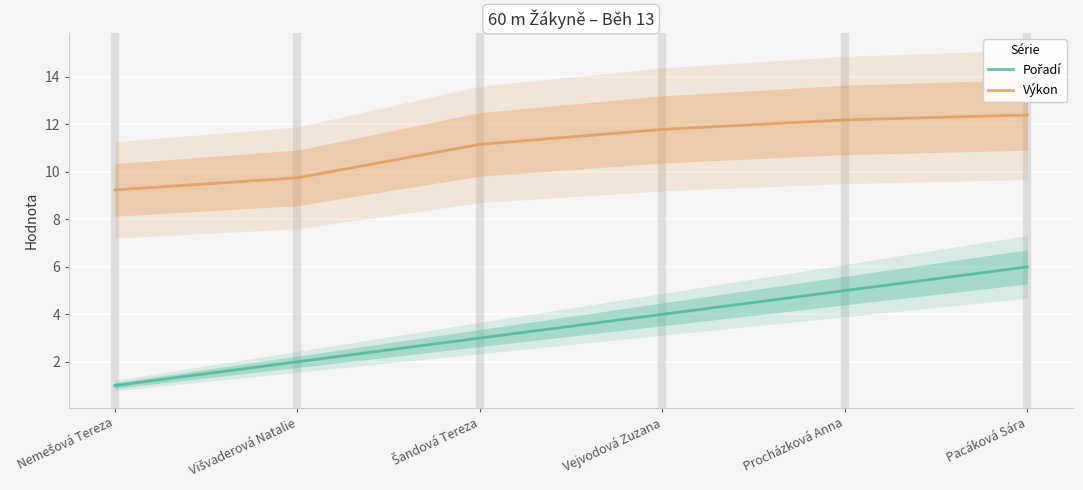

True or false: Výkon and Pořadí intersect in this chart.

False